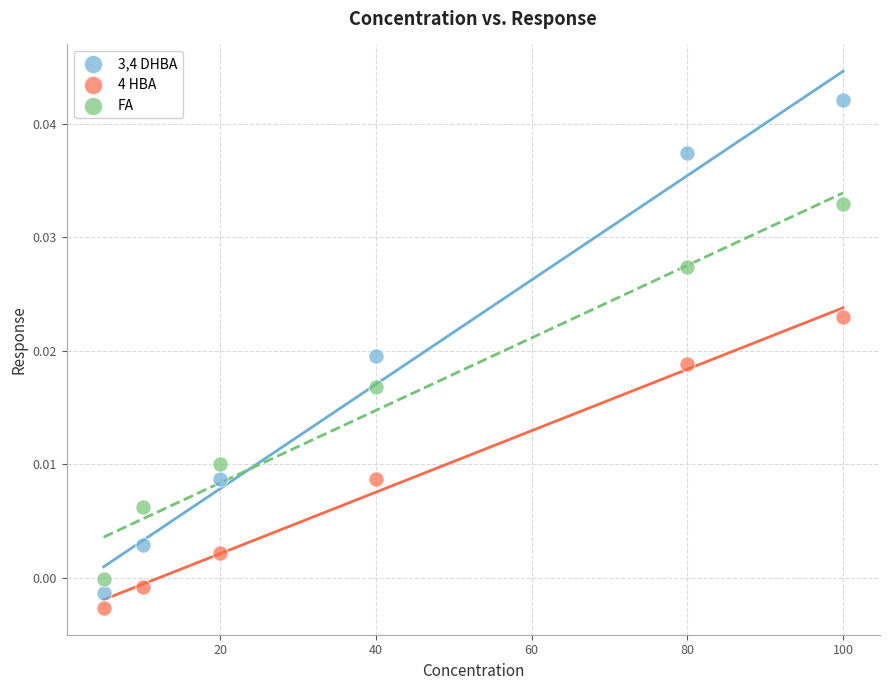

Which series has the widest spread of Y values?

3,4 DHBA